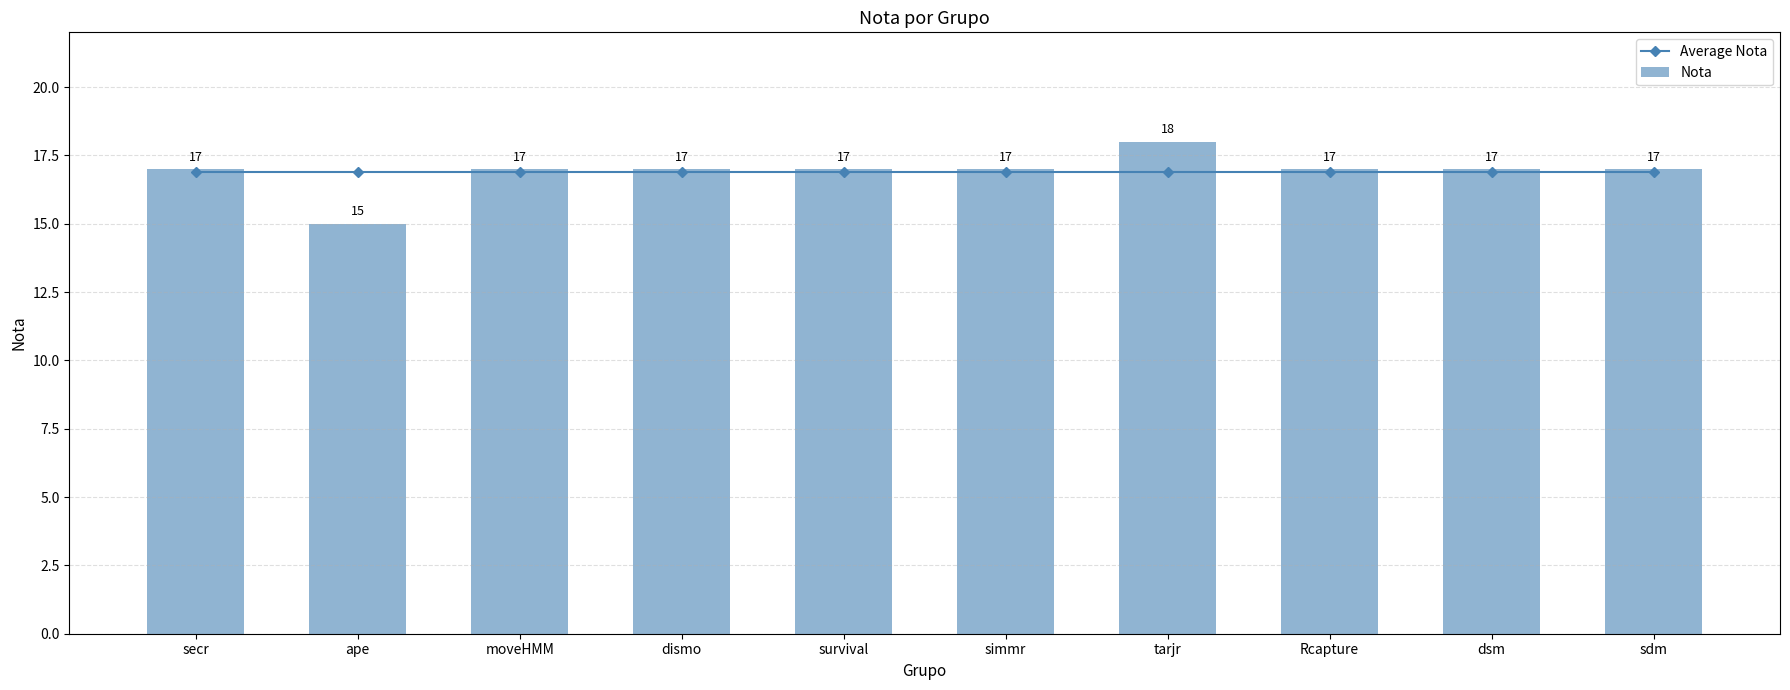

What is the difference between the maximum and minimum values in the Nota series?

3